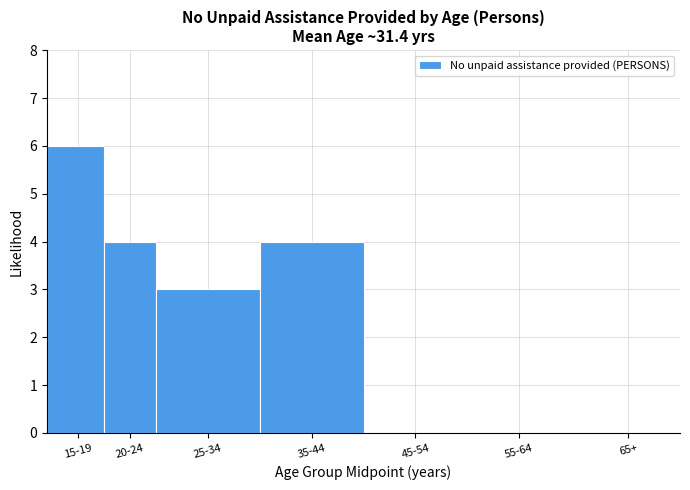

Reading left to right, extract all data points from this chart.

15-19=6	20-24=4	25-34=3	35-44=4	45-54=0	55-64=0	65+=0